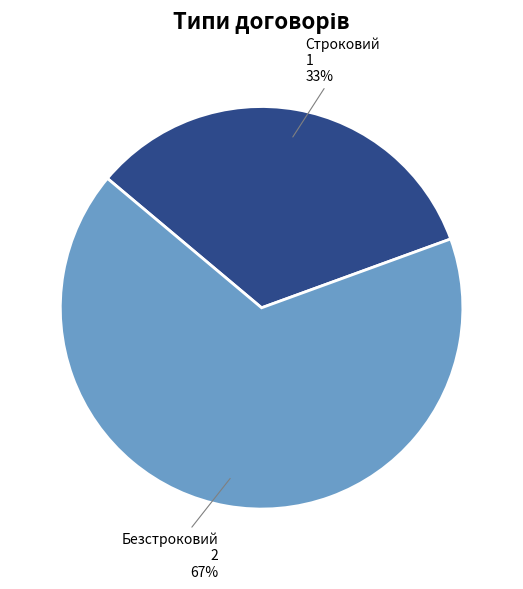

The Строковий slice represents 33% of the pie. True or false?

True